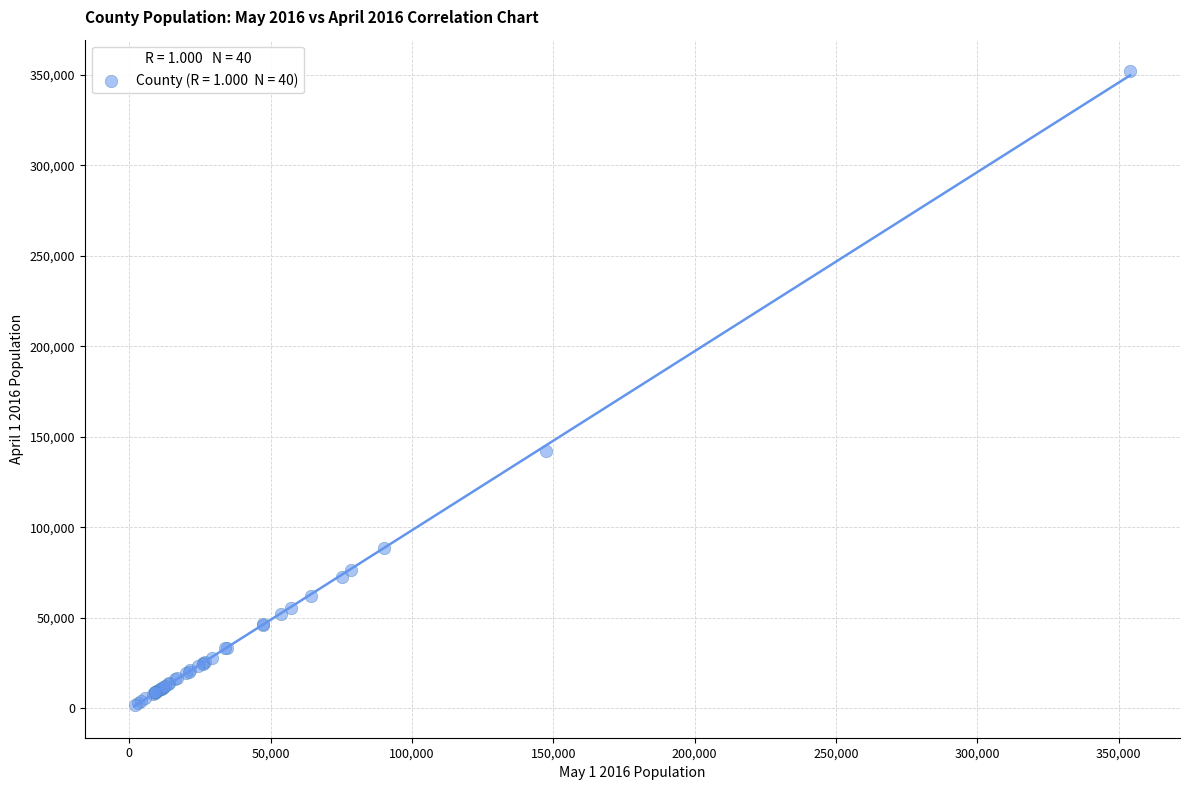

What Y value in the scatter plot is closest to 176801?

142276